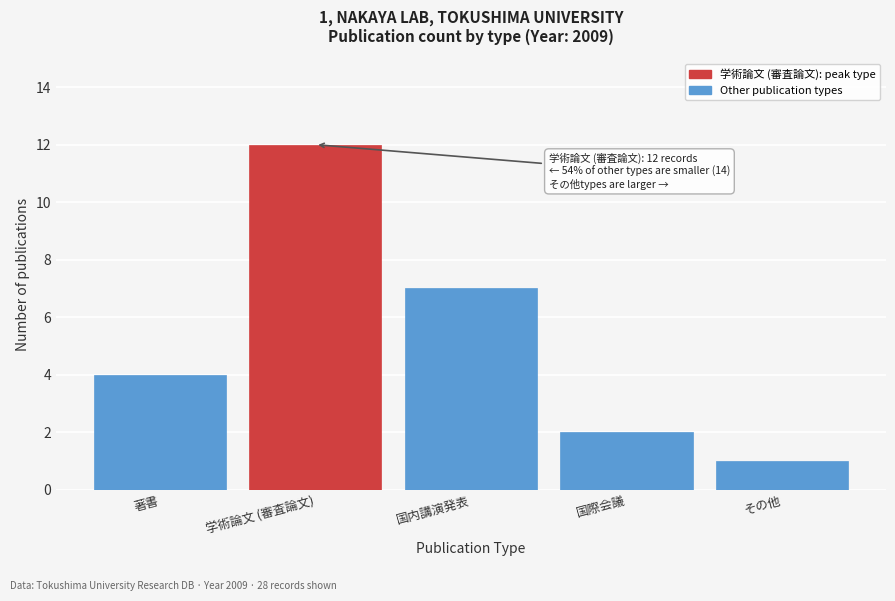

Reading left to right, what are all the values shown in this chart?

4	12	7	2	1